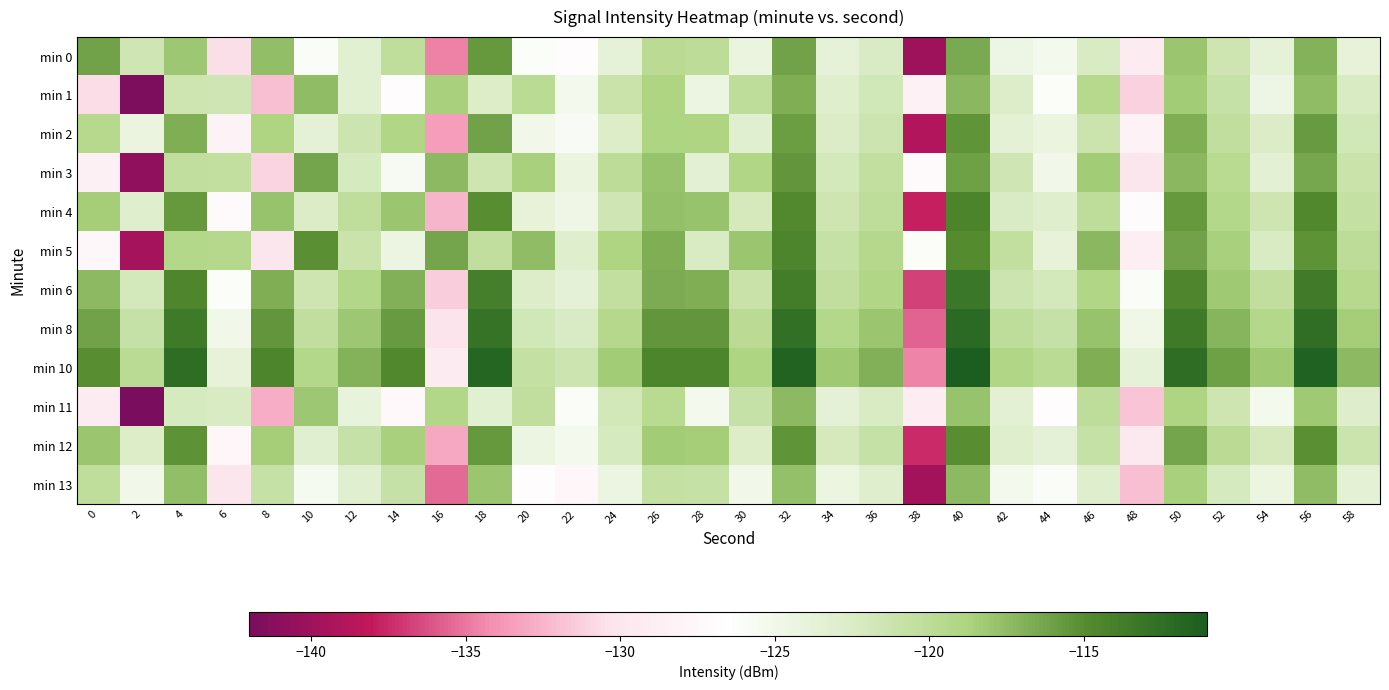

Reading left to right, what are all the values shown in this chart?

min 0: 0=-116.2	2=-121.5	4=-118.1	6=-130.6	8=-117.6	10=-125.9	12=-123.3	14=-120.2	16=-134.6	18=-115.7	20=-126.1	22=-126.9	24=-123.8	26=-119.9	28=-120.0	30=-124.3	32=-116.1	34=-123.7	36=-122.5	38=-140.0	40=-116.6	42=-124.6	44=-125.4	46=-122.3	48=-129.3	50=-117.9	52=-121.5	54=-123.7	56=-117.0	58=-123.9
min 1: 0=-130.7	2=-141.8	4=-121.5	6=-121.5	8=-132.0	10=-117.4	12=-123.3	14=-126.8	16=-118.6	18=-122.6	20=-119.8	22=-125.3	24=-121.1	26=-118.9	28=-124.5	30=-120.2	32=-116.8	34=-123.1	36=-121.7	38=-128.4	40=-117.2	42=-122.8	44=-126.1	46=-119.5	48=-131.2	50=-118.3	52=-120.9	54=-124.6	56=-117.5	58=-122.3
min 2: 0=-119.5	2=-124.2	4=-116.8	6=-128.3	8=-118.9	10=-123.7	12=-121.4	14=-119.1	16=-133.6	18=-116.2	20=-125.0	22=-125.8	24=-122.7	26=-118.8	28=-118.9	30=-123.2	32=-115.9	34=-122.6	36=-121.3	38=-138.9	40=-115.4	42=-123.5	44=-124.2	46=-121.2	48=-128.2	50=-116.8	52=-120.4	54=-122.6	56=-115.8	58=-121.7
min 3: 0=-128.6	2=-140.7	4=-120.4	6=-120.5	8=-131.0	10=-116.3	12=-122.2	14=-125.6	16=-117.4	18=-121.5	20=-118.6	22=-124.2	24=-120.0	26=-117.8	28=-123.4	30=-119.1	32=-115.6	34=-121.9	36=-120.5	38=-127.2	40=-116.0	42=-121.6	44=-125.0	46=-118.3	48=-130.0	50=-117.2	52=-119.7	54=-123.4	56=-116.4	58=-121.1
min 4: 0=-118.4	2=-123.1	4=-115.7	6=-127.2	8=-117.8	10=-122.6	12=-120.3	14=-118.0	16=-132.5	18=-115.1	20=-123.9	22=-124.7	24=-121.6	26=-117.7	28=-117.8	30=-122.1	32=-114.8	34=-121.5	36=-120.2	38=-137.8	40=-114.3	42=-122.4	44=-123.1	46=-120.1	48=-127.1	50=-115.7	52=-119.3	54=-121.5	56=-114.7	58=-120.6
min 5: 0=-127.5	2=-139.6	4=-119.3	6=-119.4	8=-129.9	10=-115.2	12=-121.1	14=-124.5	16=-116.3	18=-120.4	20=-117.5	22=-123.1	24=-118.9	26=-116.7	28=-122.3	30=-118.0	32=-114.5	34=-120.8	36=-119.4	38=-126.1	40=-114.9	42=-120.5	44=-123.9	46=-117.2	48=-128.9	50=-116.1	52=-118.6	54=-122.3	56=-115.3	58=-120.0
min 6: 0=-117.3	2=-122.0	4=-114.6	6=-126.1	8=-116.7	10=-121.5	12=-119.2	14=-116.9	16=-131.4	18=-114.0	20=-122.8	22=-123.6	24=-120.5	26=-116.6	28=-116.7	30=-121.0	32=-113.7	34=-120.4	36=-119.1	38=-136.7	40=-113.2	42=-121.3	44=-122.0	46=-119.0	48=-126.0	50=-114.6	52=-118.2	54=-120.4	56=-113.6	58=-119.5
min 8: 0=-116.2	2=-120.9	4=-113.5	6=-125.0	8=-115.6	10=-120.4	12=-118.1	14=-115.8	16=-130.3	18=-112.9	20=-121.7	22=-122.5	24=-119.4	26=-115.5	28=-115.6	30=-119.9	32=-112.6	34=-119.3	36=-118.0	38=-135.6	40=-112.1	42=-120.2	44=-120.9	46=-117.9	48=-124.9	50=-113.5	52=-117.1	54=-119.3	56=-112.5	58=-118.4
min 10: 0=-115.1	2=-119.8	4=-112.4	6=-123.9	8=-114.5	10=-119.3	12=-117.0	14=-114.7	16=-129.2	18=-111.8	20=-120.6	22=-121.4	24=-118.3	26=-114.4	28=-114.5	30=-118.8	32=-111.5	34=-118.2	36=-116.9	38=-134.5	40=-111.0	42=-119.1	44=-119.8	46=-116.8	48=-123.8	50=-112.4	52=-116.0	54=-118.2	56=-111.4	58=-117.3
min 11: 0=-129.4	2=-142.6	4=-122.2	6=-122.3	8=-132.8	10=-118.1	12=-124.0	14=-127.4	16=-119.2	18=-123.3	20=-120.4	22=-126.0	24=-121.8	26=-119.6	28=-125.2	30=-120.9	32=-117.4	34=-123.7	36=-122.3	38=-129.0	40=-117.8	42=-123.4	44=-126.8	46=-120.1	48=-131.8	50=-118.9	52=-121.5	54=-125.2	56=-118.2	58=-122.9
min 12: 0=-118.0	2=-122.7	4=-115.3	6=-127.8	8=-118.4	10=-123.2	12=-120.9	14=-118.6	16=-133.1	18=-115.7	20=-124.5	22=-125.3	24=-122.2	26=-118.3	28=-118.4	30=-122.7	32=-115.4	34=-122.1	36=-120.8	38=-137.5	40=-115.0	42=-123.0	44=-123.7	46=-120.7	48=-129.7	50=-116.3	52=-119.9	54=-122.1	56=-115.2	58=-121.2
min 13: 0=-120.3	2=-125.0	4=-117.6	6=-130.1	8=-120.7	10=-125.5	12=-123.2	14=-120.9	16=-135.4	18=-118.0	20=-126.8	22=-127.6	24=-124.5	26=-120.6	28=-120.7	30=-125.0	32=-117.7	34=-124.4	36=-123.1	38=-139.8	40=-117.3	42=-125.3	44=-126.0	46=-123.0	48=-132.0	50=-118.6	52=-122.2	54=-124.4	56=-117.5	58=-123.5